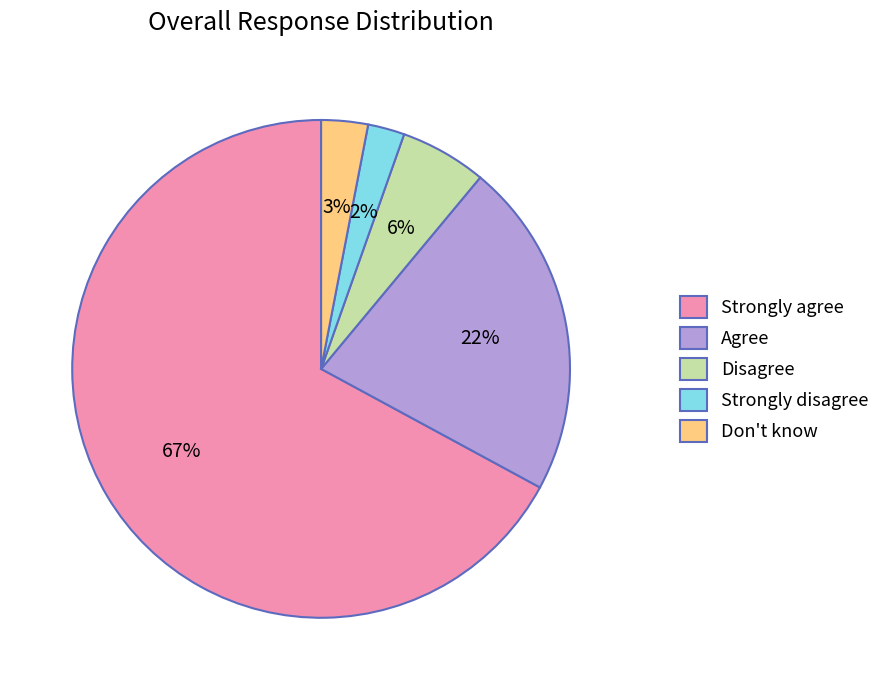

Which has a higher value, Disagree or Agree?

Agree